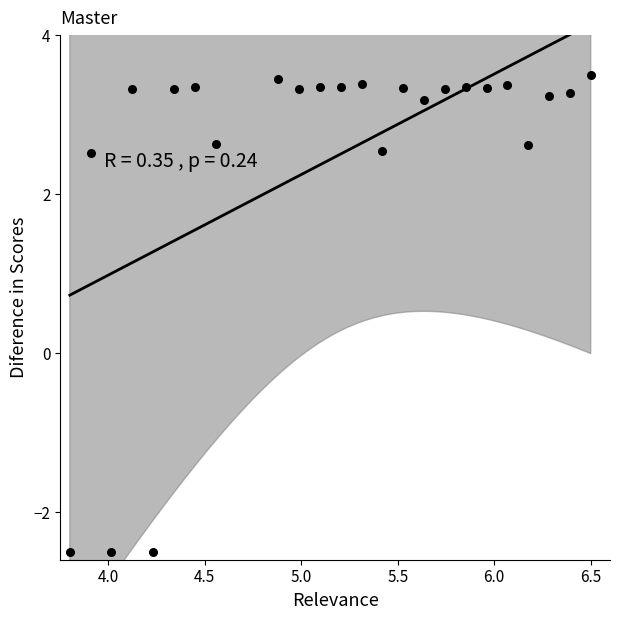

What is the range of X values (max minus min)?

2.7